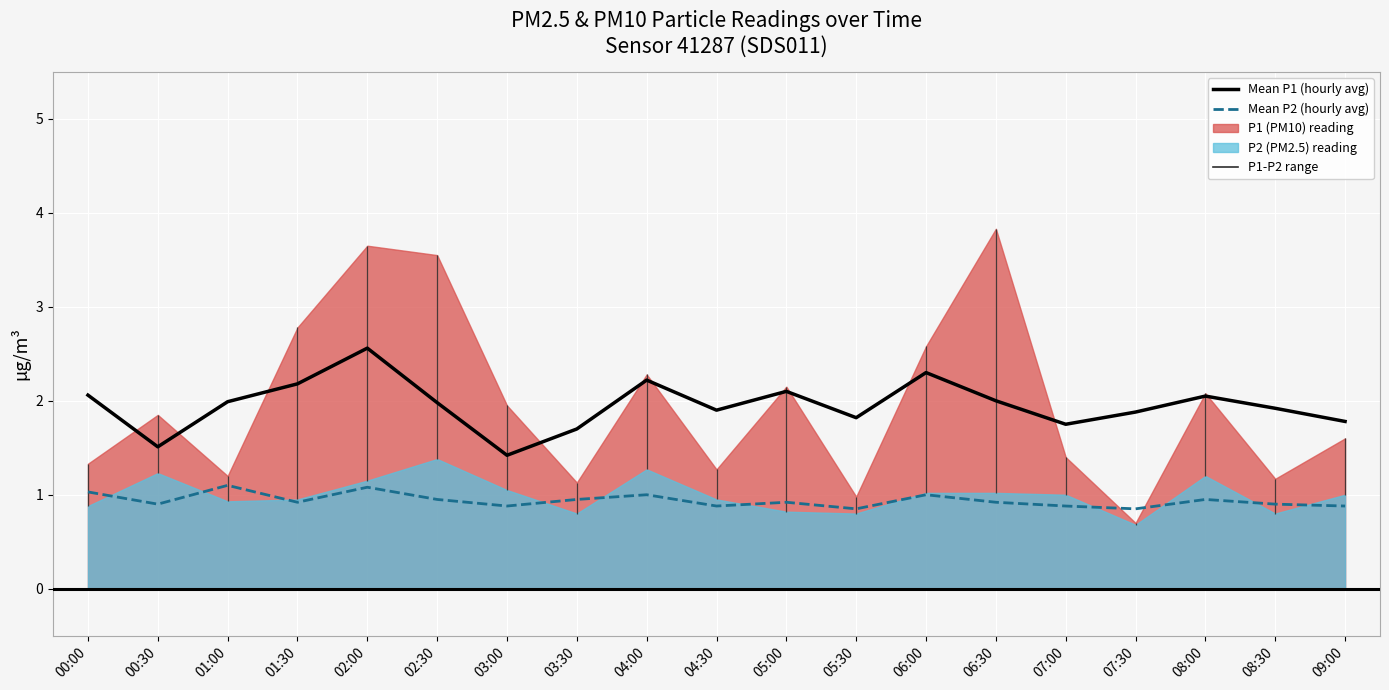

Does the chart display data point markers on the line(s)?

No